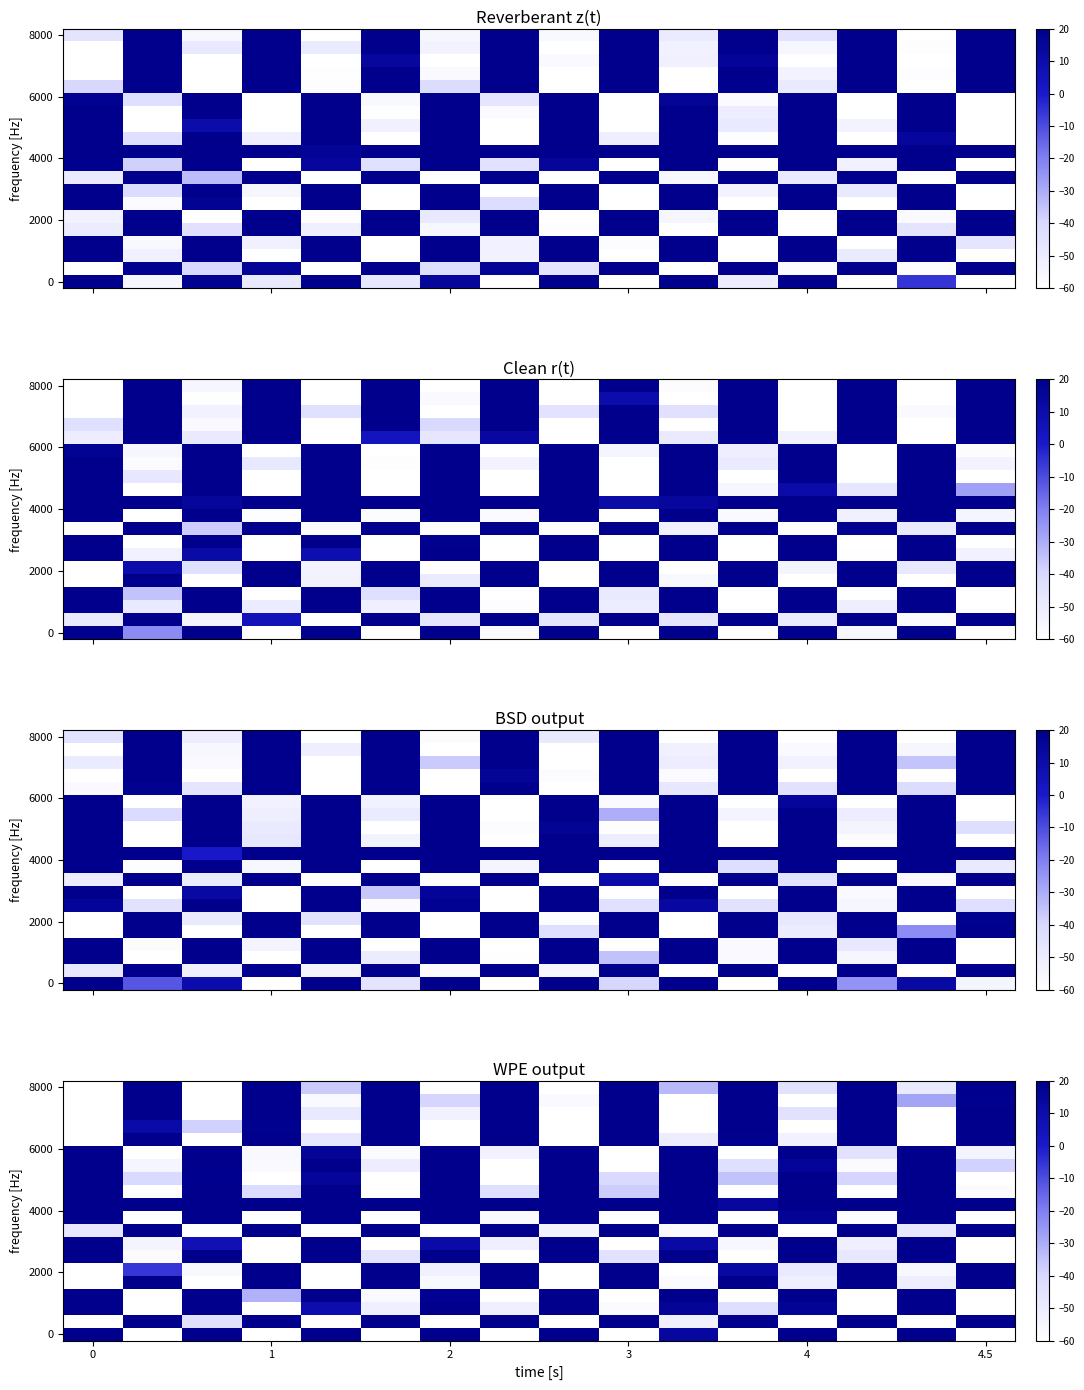

How many categories are shown in the chart?

16